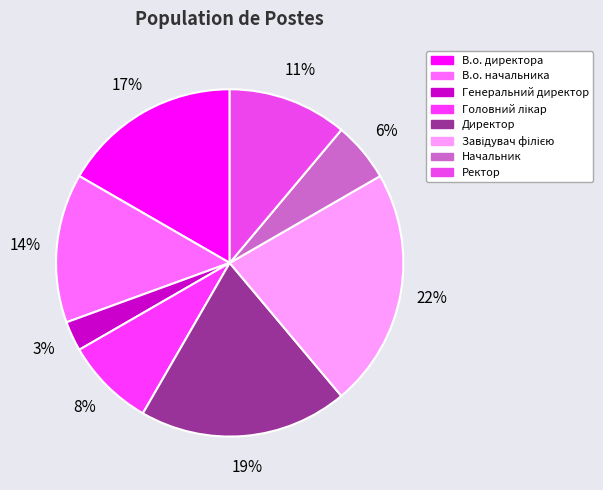

Is Начальник the majority of the pie?

No